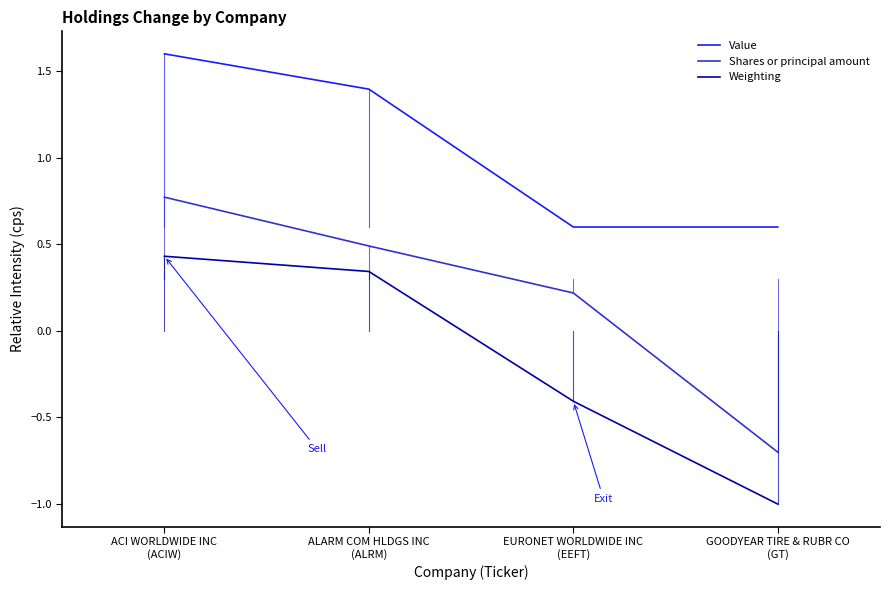

True or false: Value and Shares or principal amount cross at least once.

False